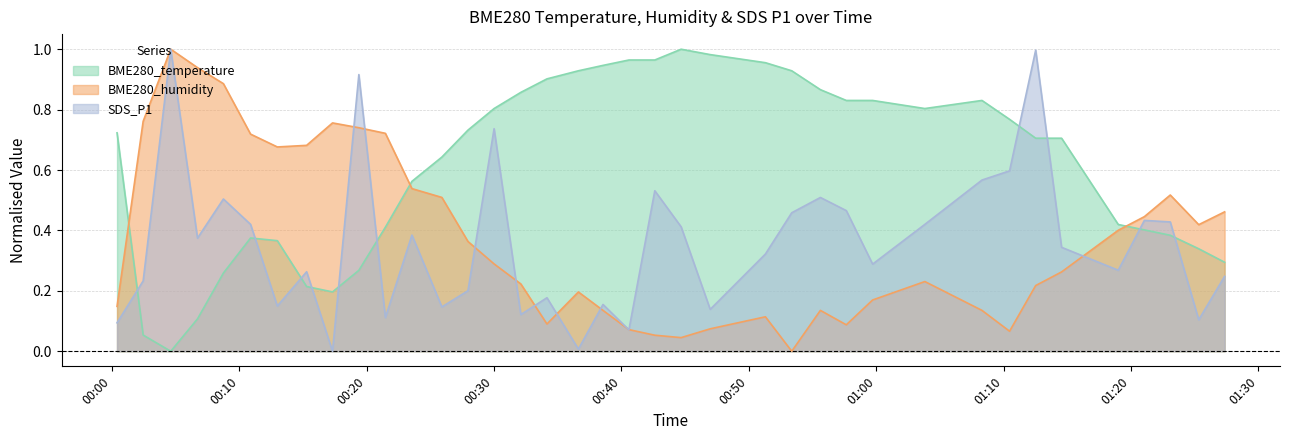

Which series has the largest total across all categories?

BME280_temperature